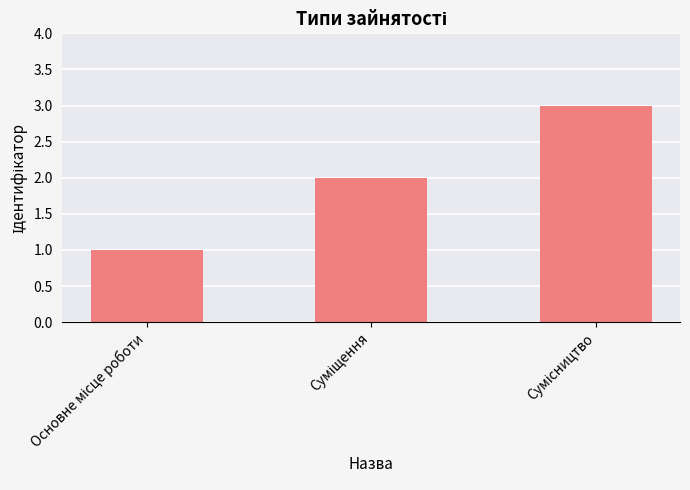

What is the sum of all values?

6